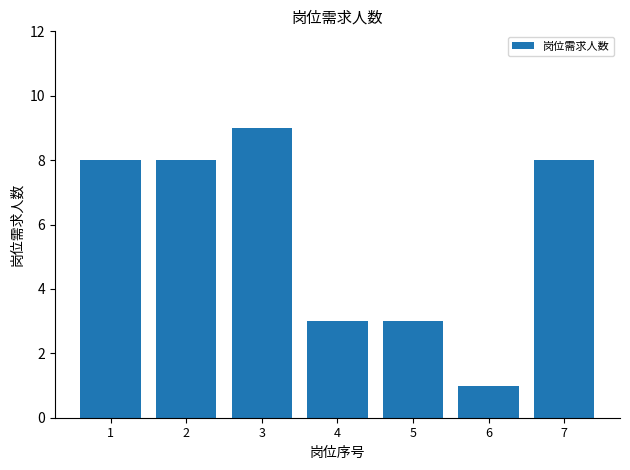

The chart shows a value of 11 at 2. True or false?

False